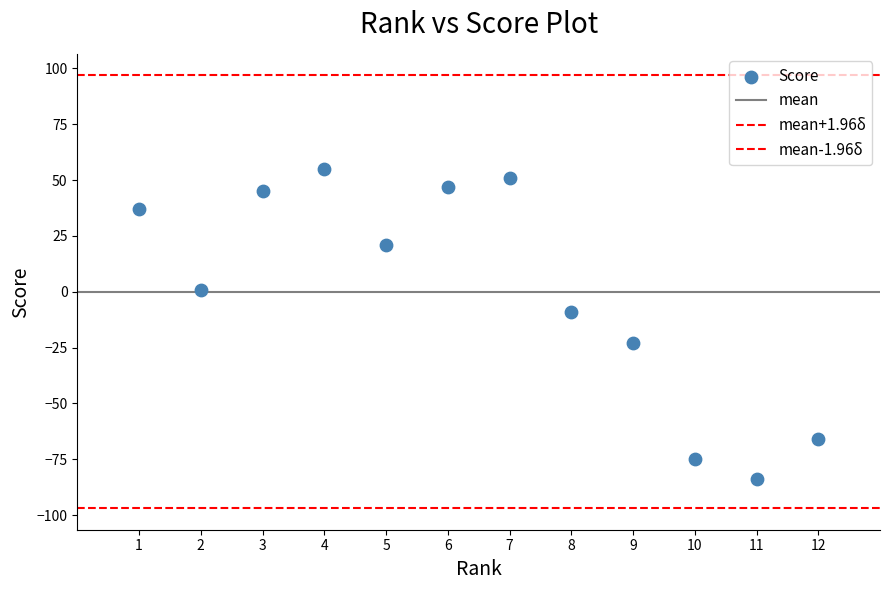

How many points are shown in the scatter plot?

12